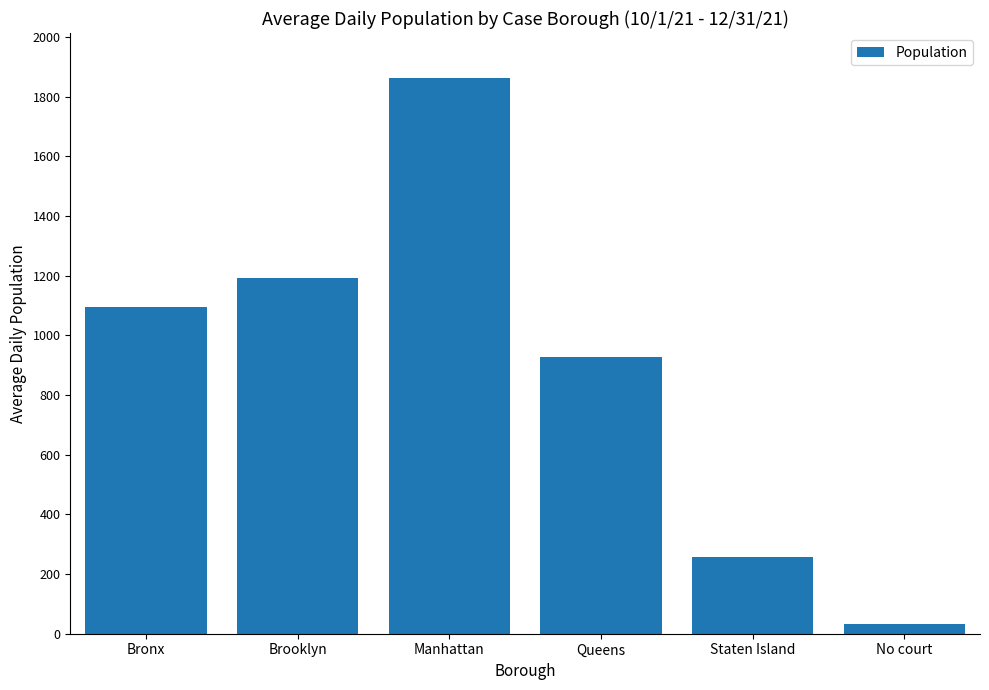

List the labels in order of value, largest first.

Manhattan, Brooklyn, Bronx, Queens, Staten Island, No court